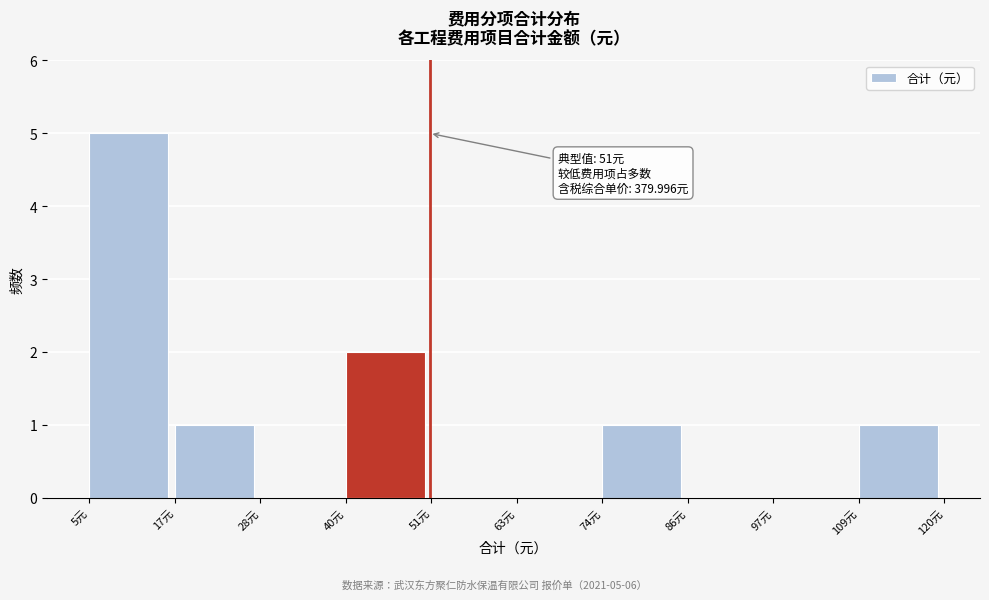

Over which range of the x-axis is the bar tallest?

6 to 16